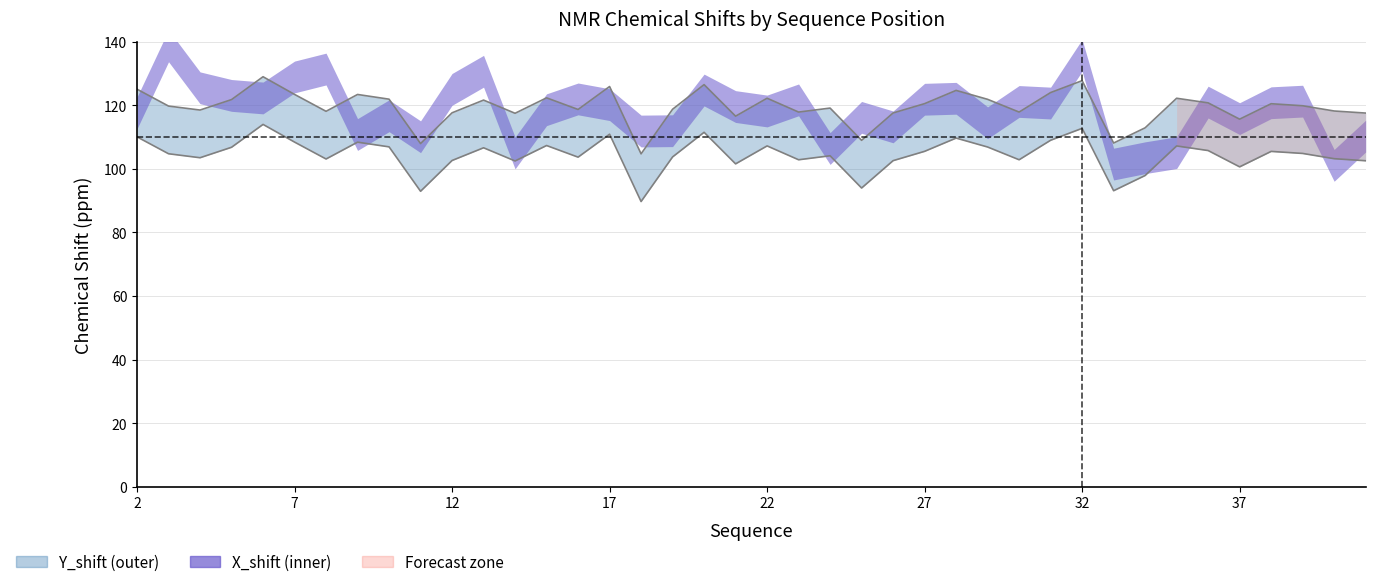

Reading left to right, extract all data points from this chart.

125.1	119.8	118.5	121.8	129.0	123.4	118.1	123.4	121.9	108.0	117.6	121.6	117.5	122.3	118.7	125.9	104.7	118.8	126.5	116.6	122.2	117.9	119.1	109.0	117.6	120.5	124.7	121.9	117.9	124.0	127.7	108.1	112.9	122.2	120.8	115.6	120.5	119.8	118.2	117.5